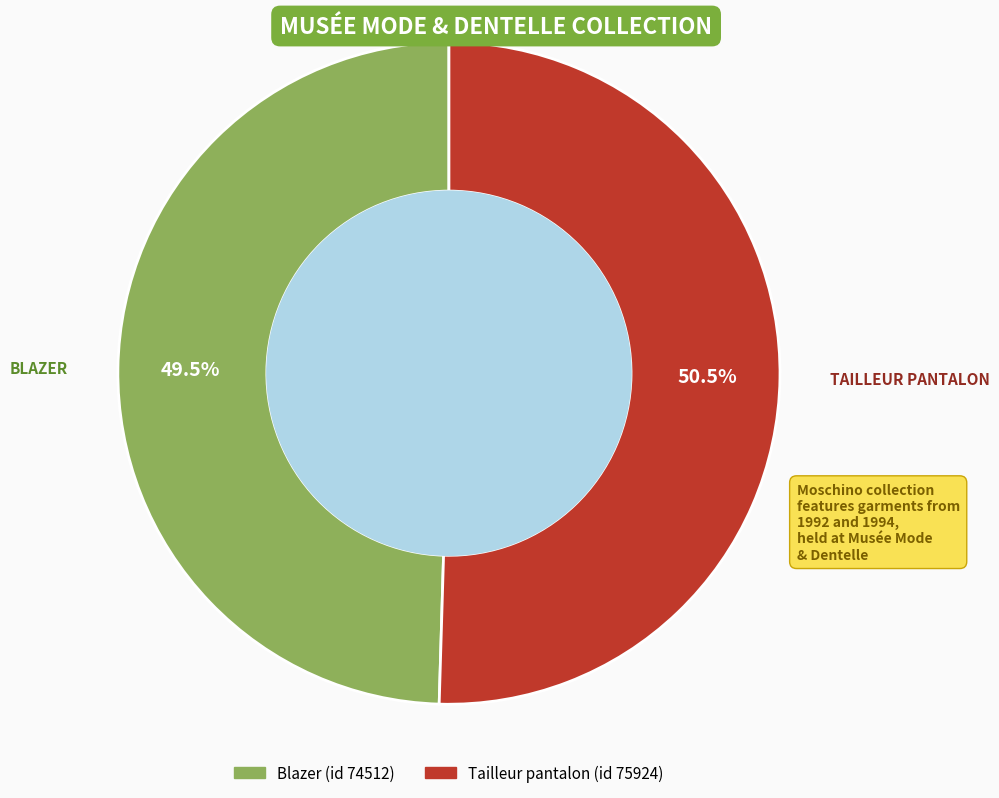

How much of the chart is everything except Tailleur pantalon?

49.5%